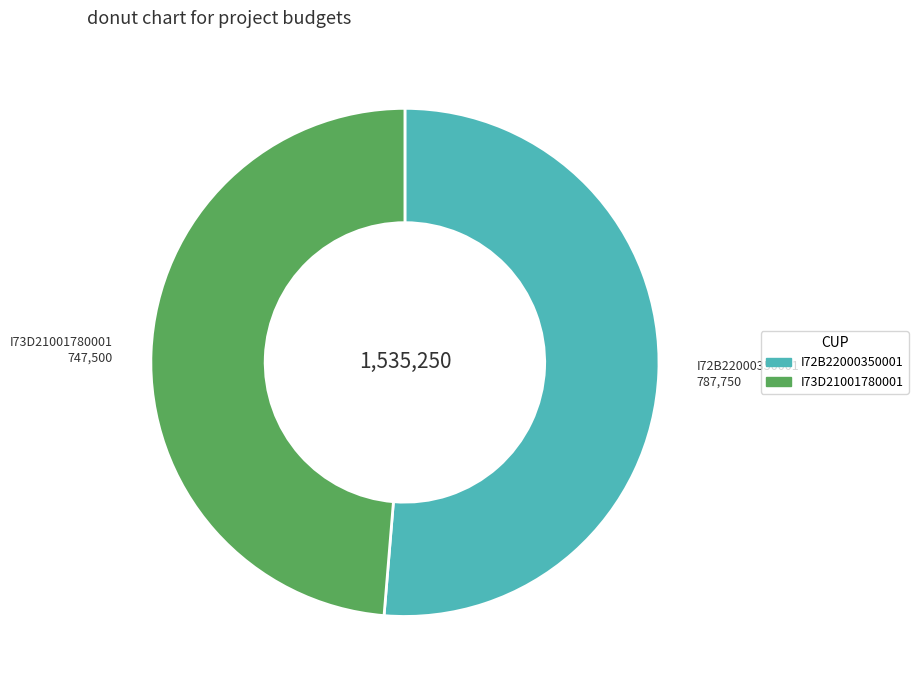

Rank the categories by value from highest to lowest.

I72B22000350001, I73D21001780001